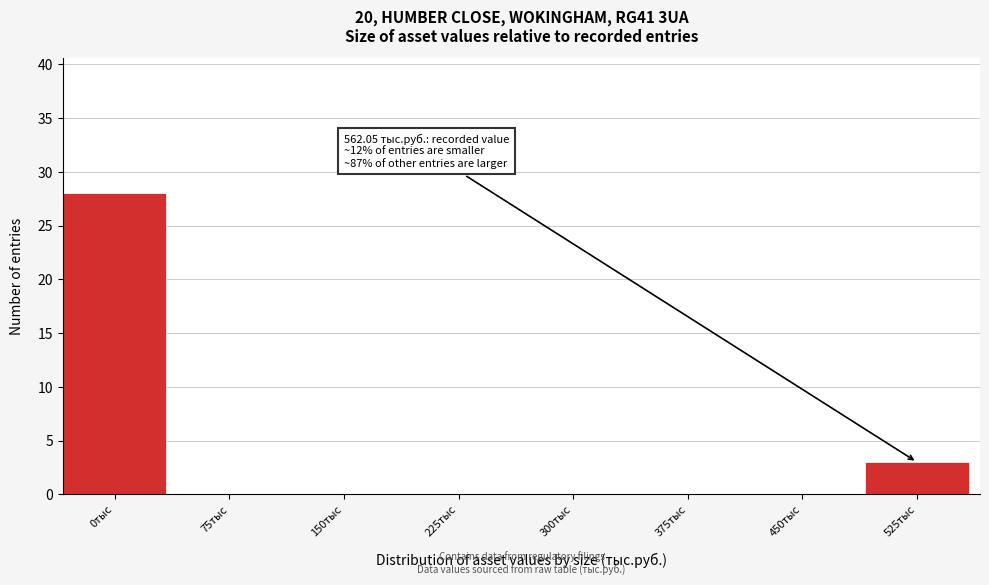

Reading left to right, extract all data points from this chart.

0тыс=28	75тыс=0	150тыс=0	225тыс=0	300тыс=0	375тыс=0	450тыс=0	525тыс=3